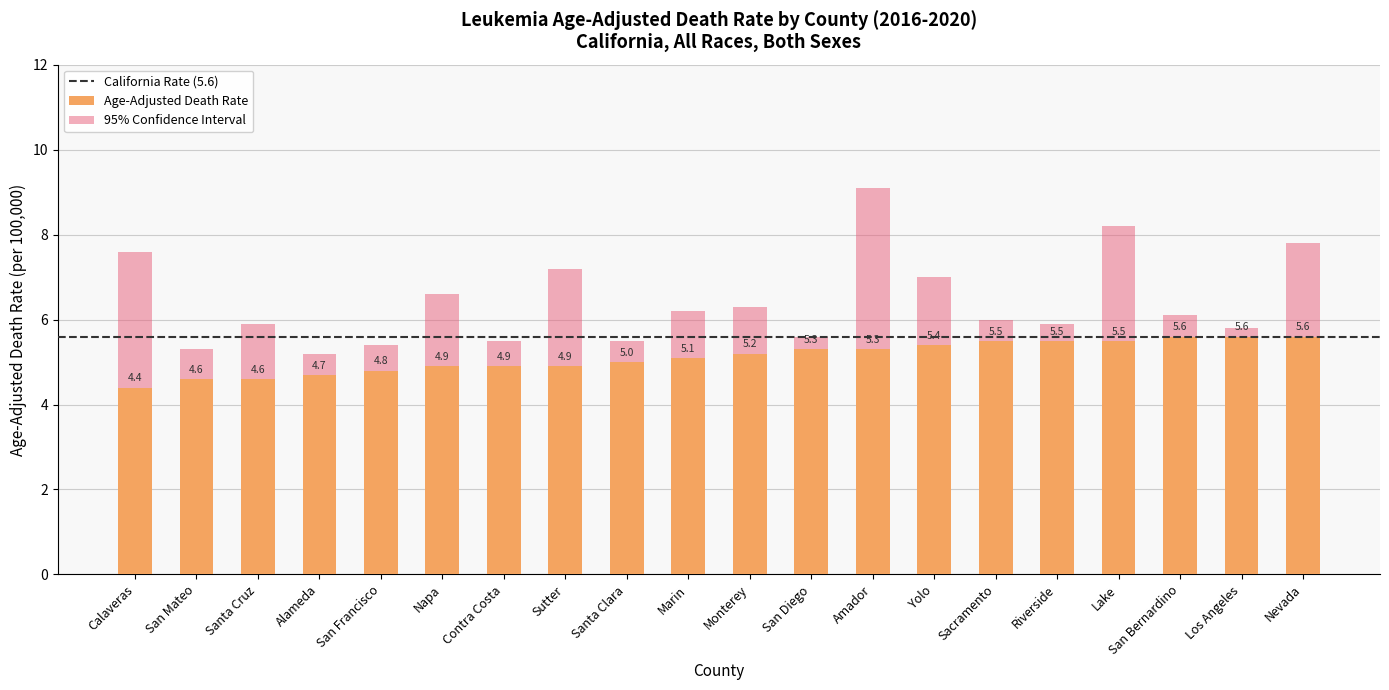

Which series changed the most between Calaveras and Contra Costa?

Upper CI